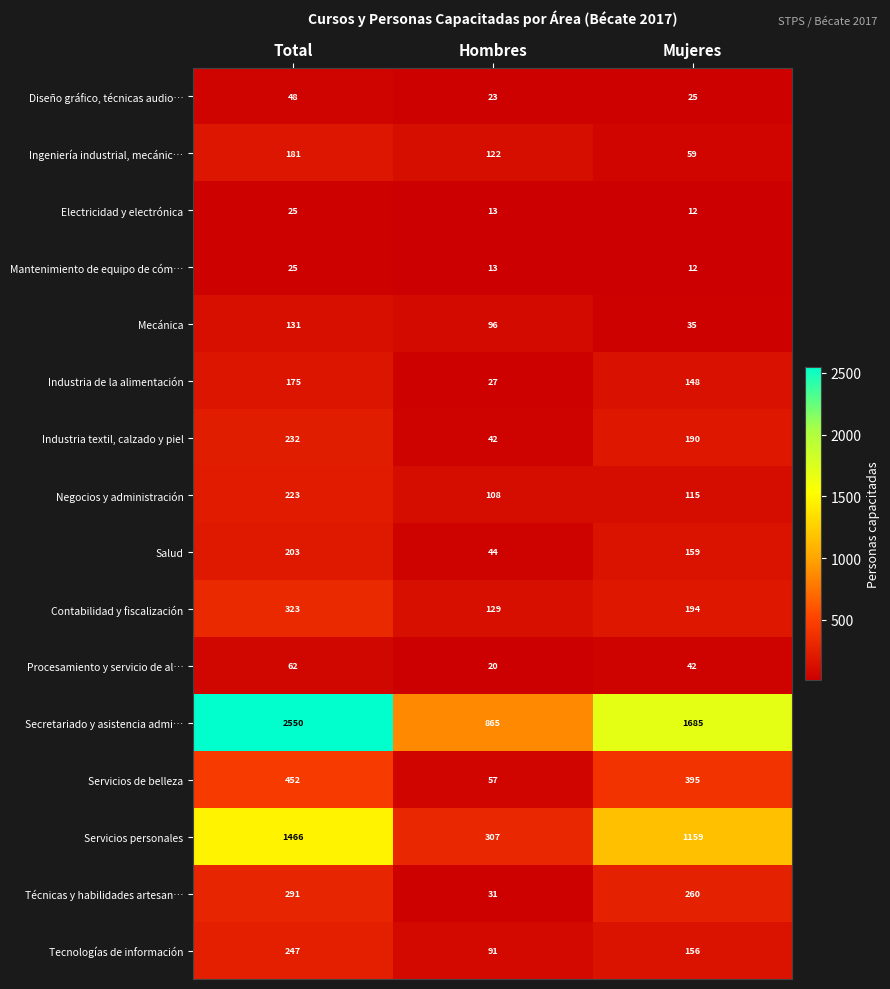

Rank the categories by Secretariado y asistencia admi… value from highest to lowest.

Total, Mujeres, Hombres